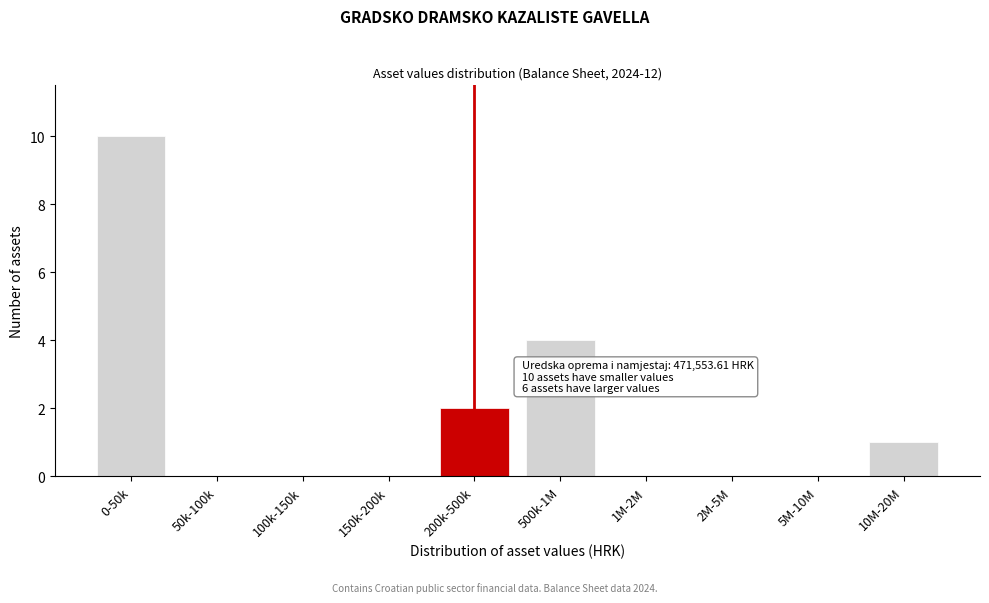

Reading left to right, transcribe all the data shown in this chart.

0-50k=10	50k-100k=0	100k-150k=0	150k-200k=0	200k-500k=2	500k-1M=4	1M-2M=0	2M-5M=0	5M-10M=0	10M-20M=1